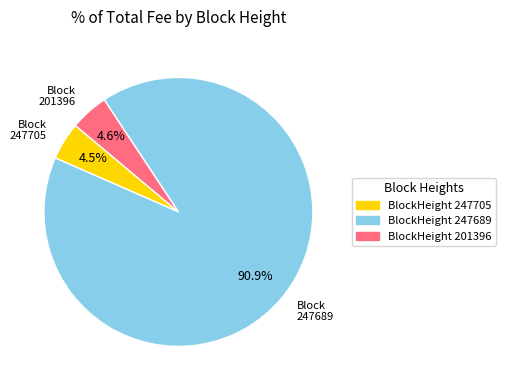

To the nearest percent, what is the difference between the largest and smallest slice percentages?

86%